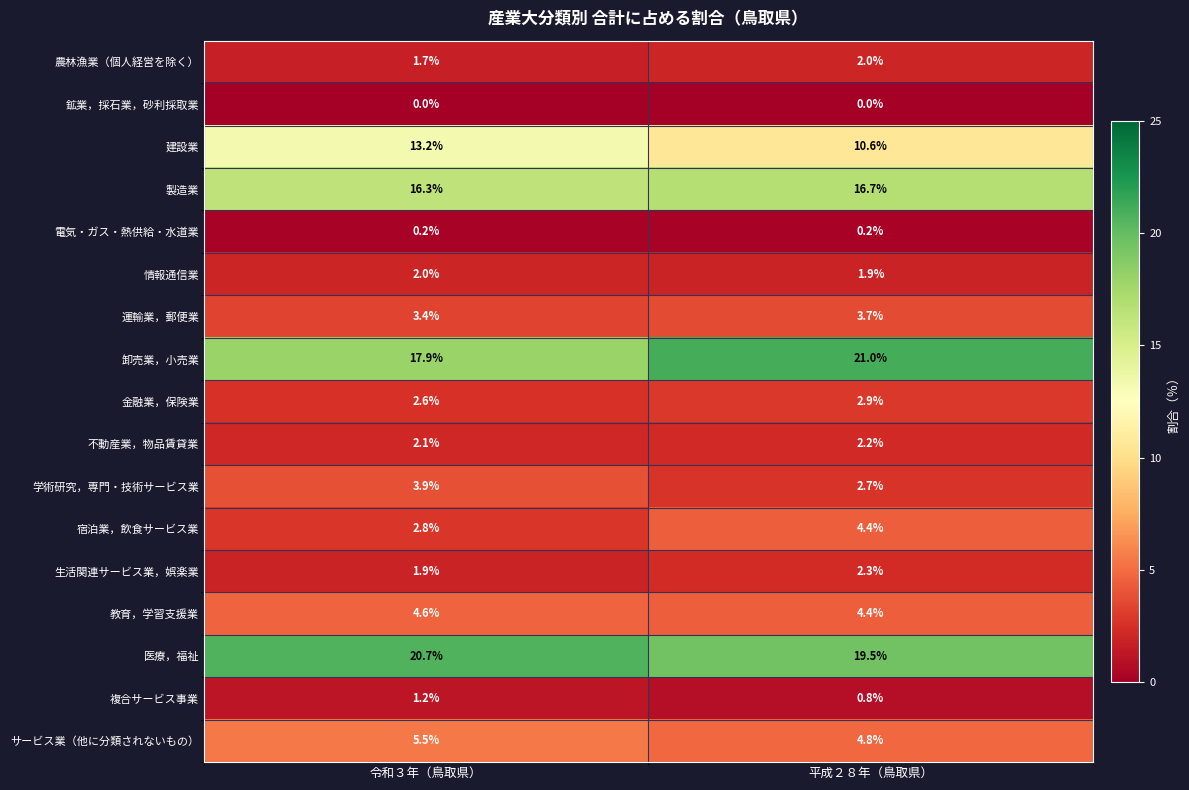

Which series has the largest range (max minus min)?

卸売業，小売業